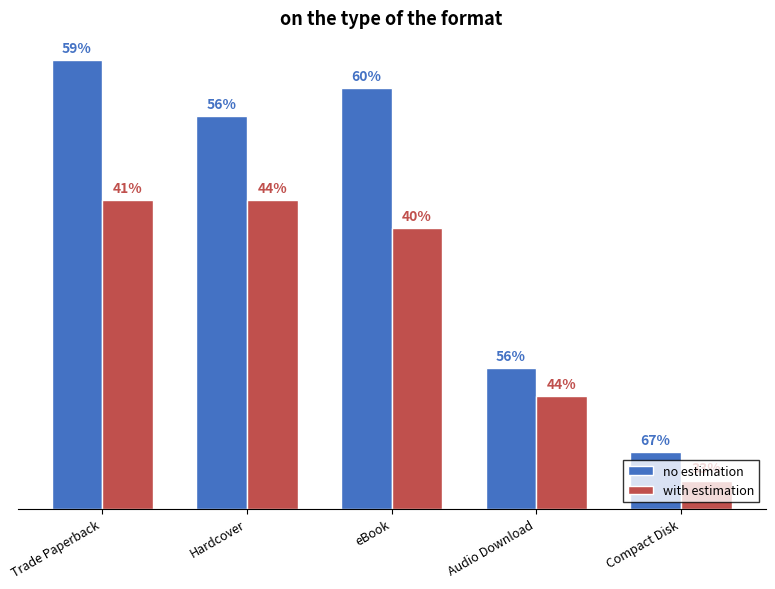

The with estimation series shows 10 at eBook. True or false?

True